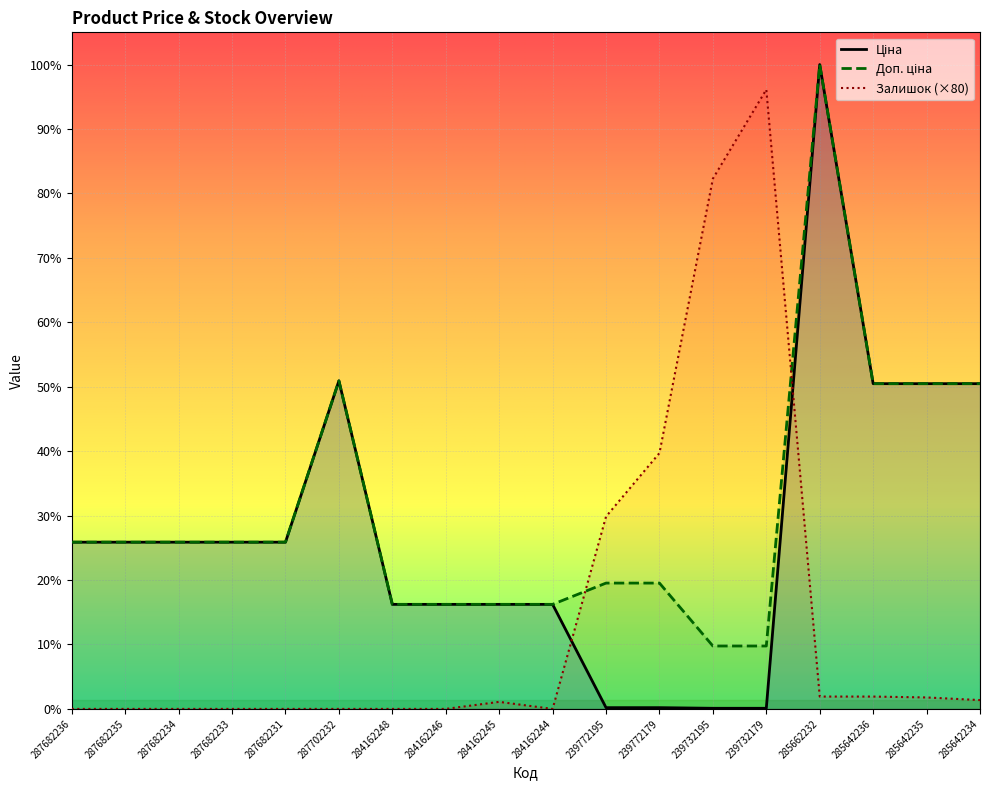

What is the difference between the maximum and second lowest values in the Залишок series?

56160.0